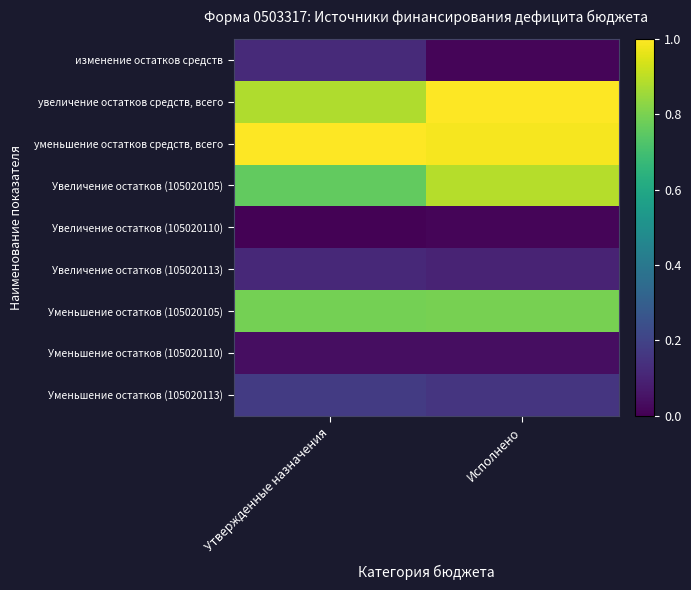

Rank the series at Исполнено from highest to lowest value.

увеличение остатков средств, всего, уменьшение остатков средств, всего, Увеличение остатков (105020105), Уменьшение остатков (105020105), Уменьшение остатков (105020113), Увеличение остатков (105020113), Уменьшение остатков (105020110), изменение остатков средств, Увеличение остатков (105020110)